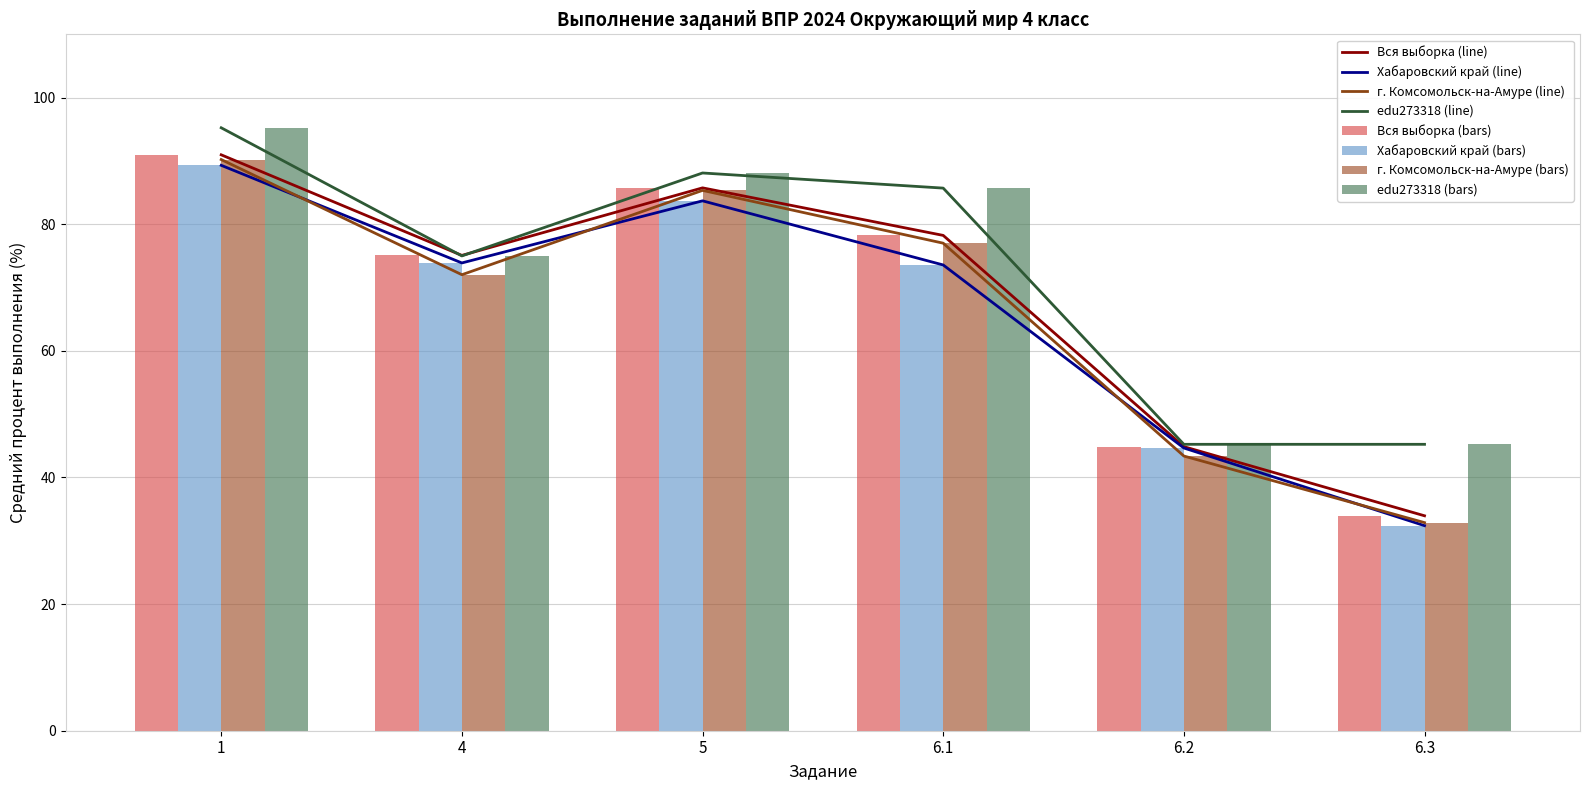

At which category does the chart reach its peak across all series?

1